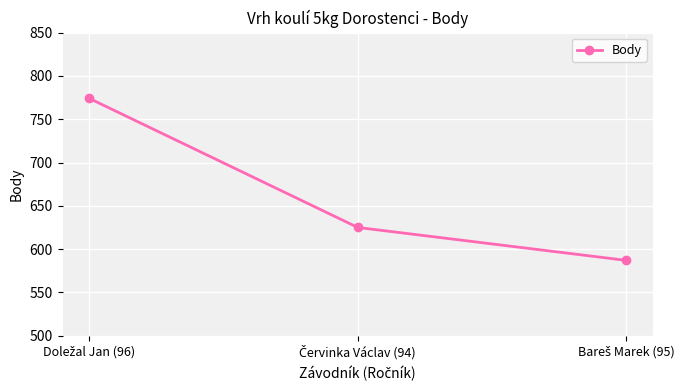

What is the smallest value displayed?

587